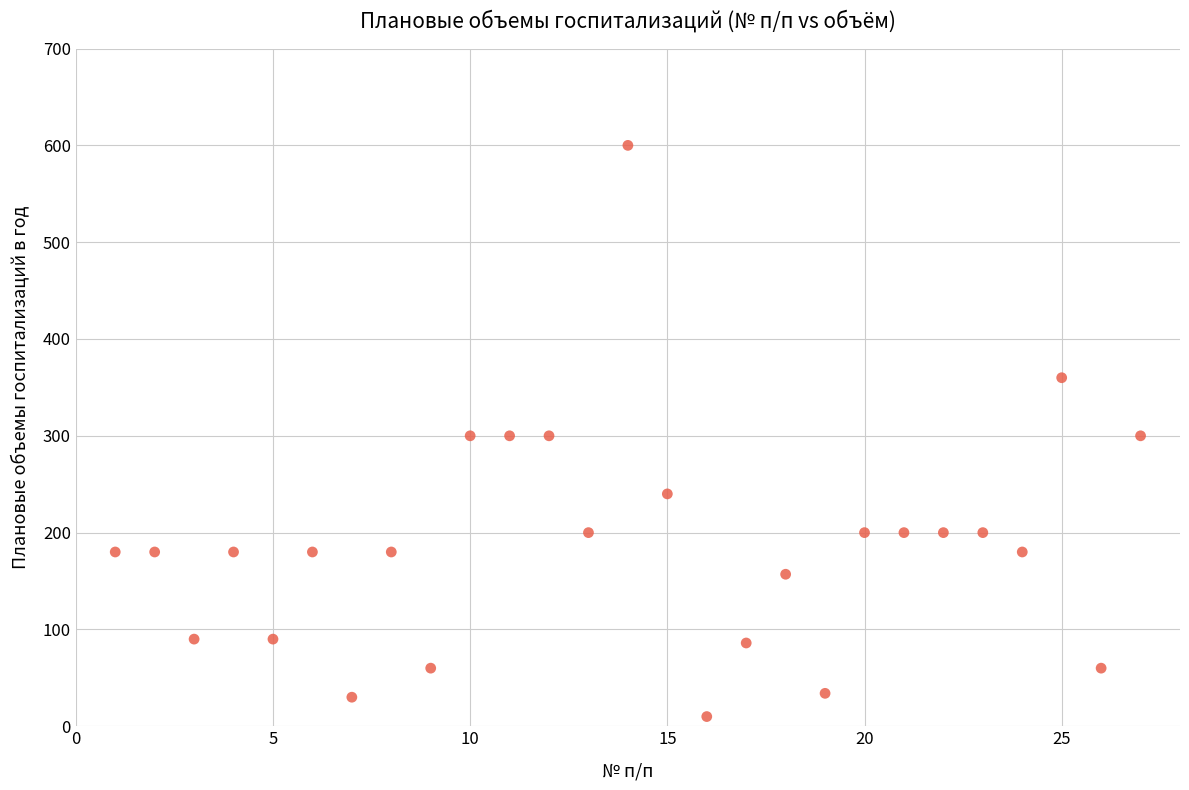

What is the range of X values (max minus min)?

26